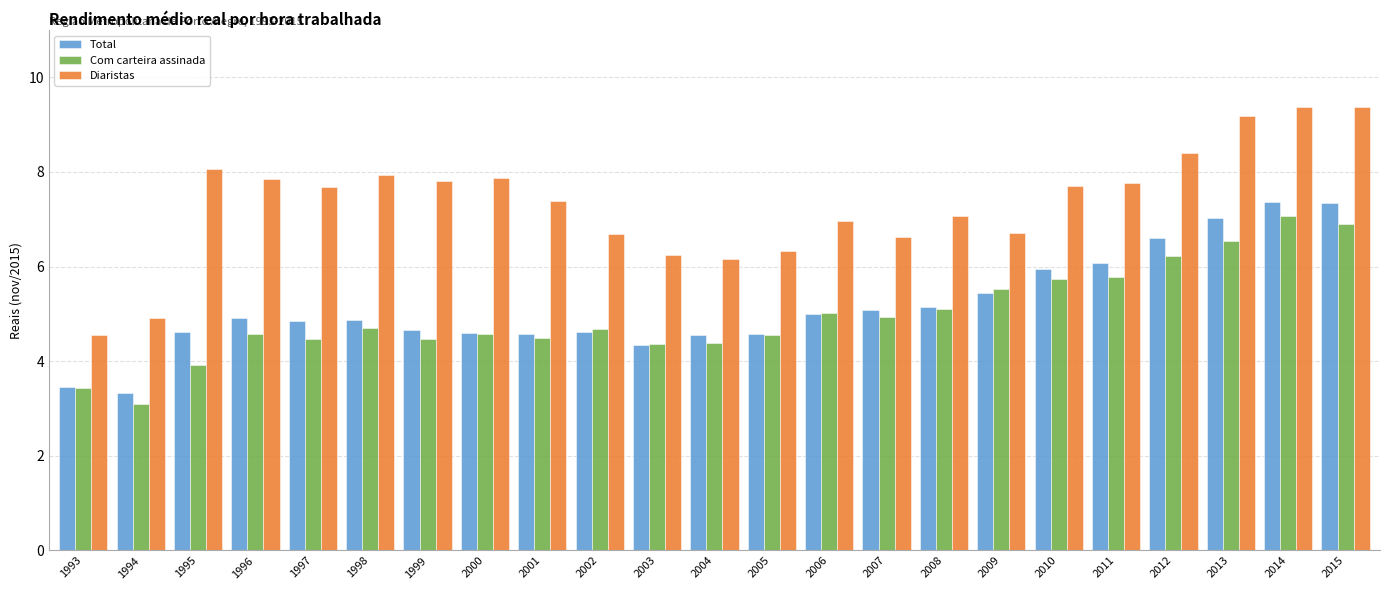

What is the sum of the Diaristas values at 2010 and 2002?

14.4